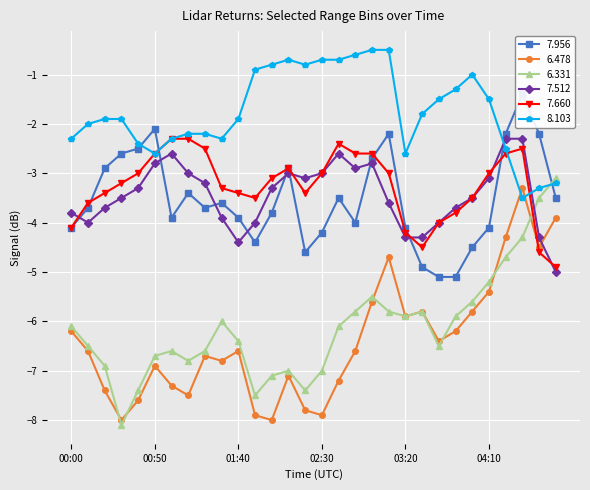

At which category does   7.512 reach its first local peak?

01:00